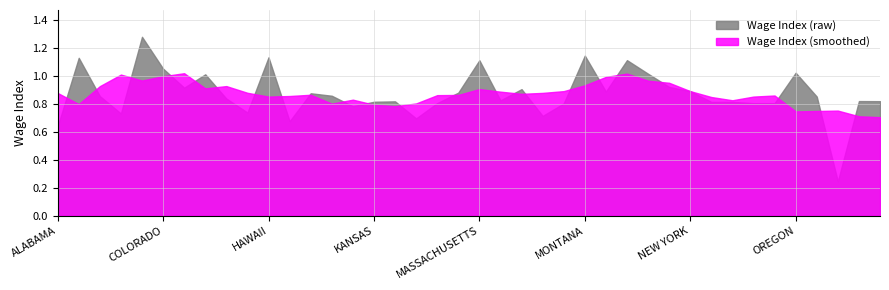

What is the difference between the maximum and minimum values?

1.0